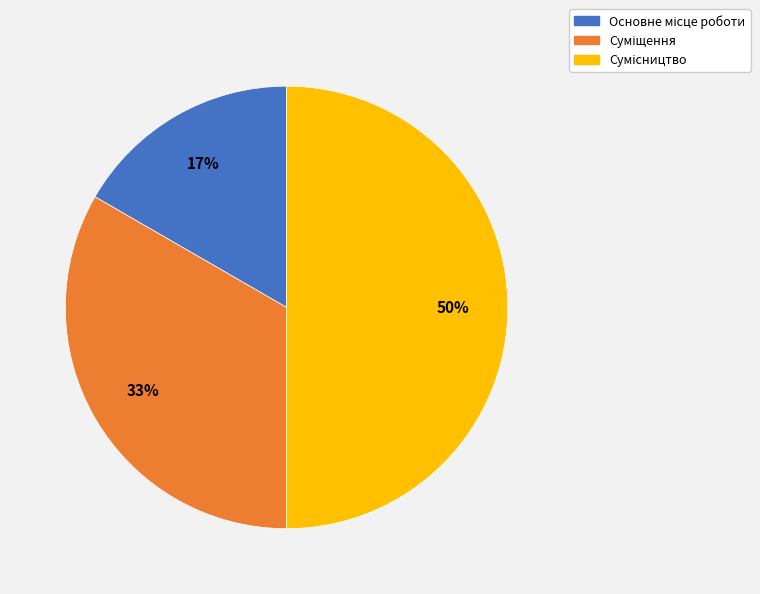

Count the number of slices in the pie.

3